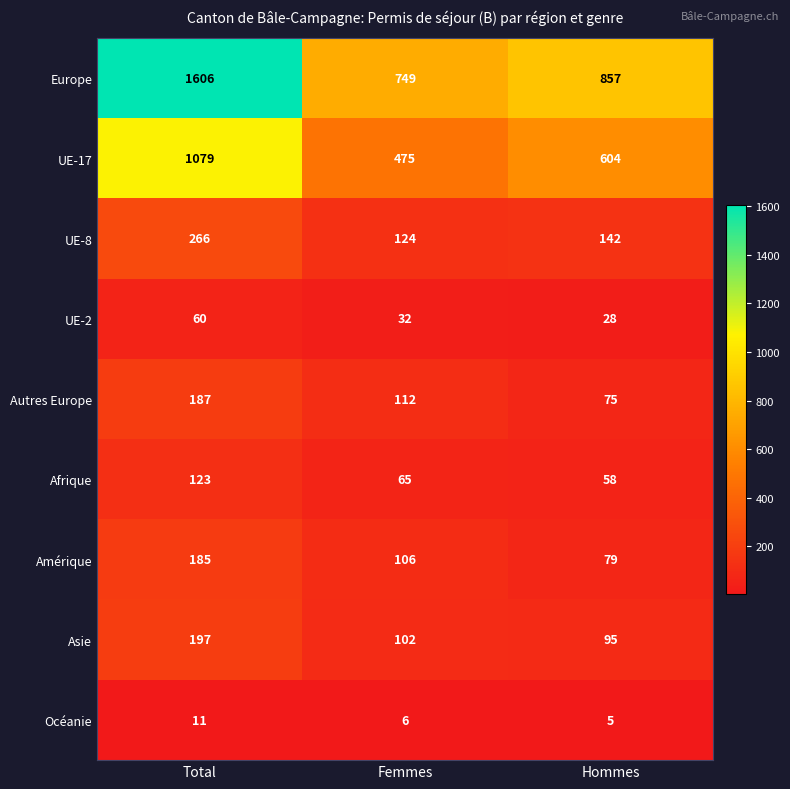

What is the difference between the maximum and minimum values in the Asie series?

102